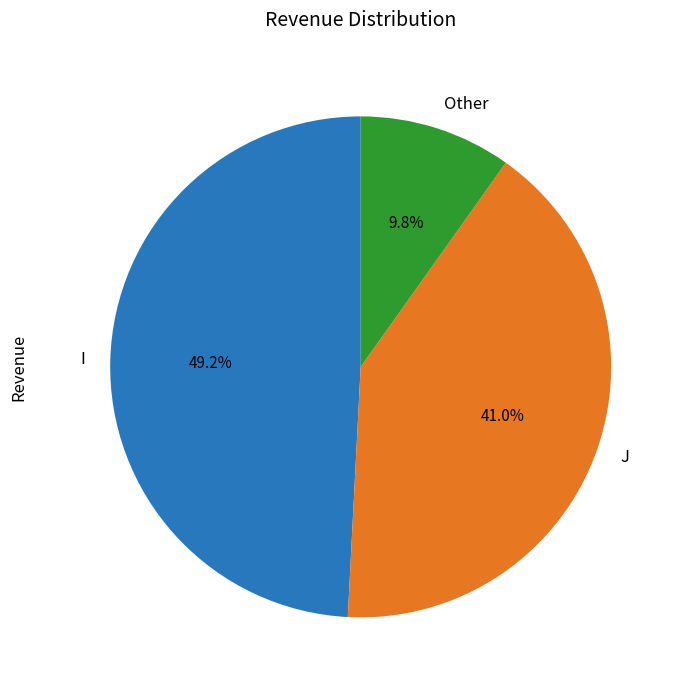

Which slice is the smallest?

Other